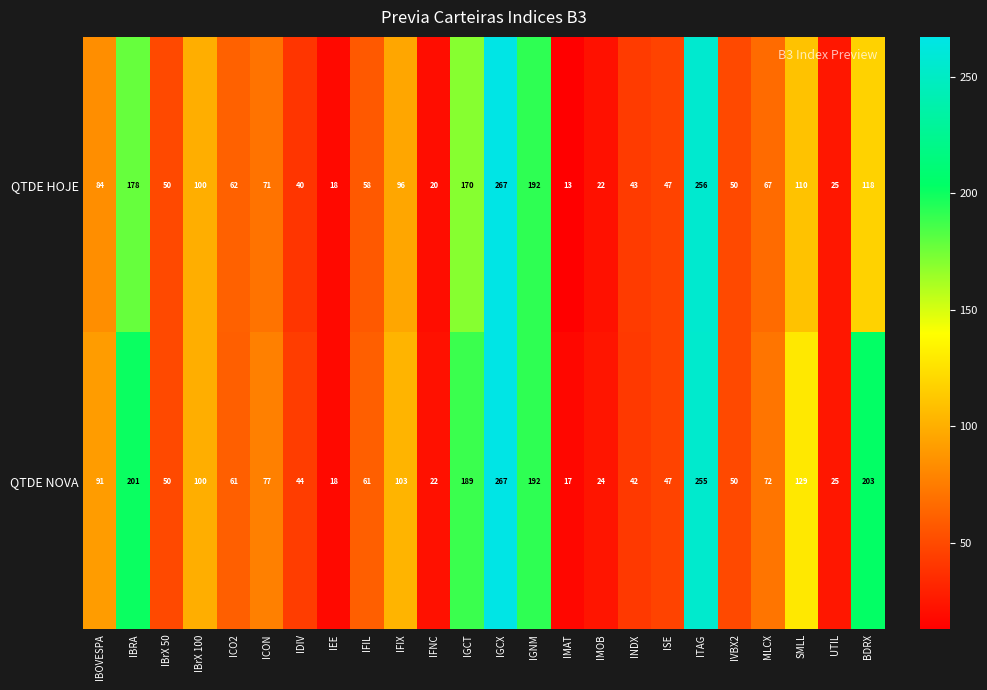

Rank the series by their average value, from lowest to highest.

QTDE HOJE, QTDE NOVA